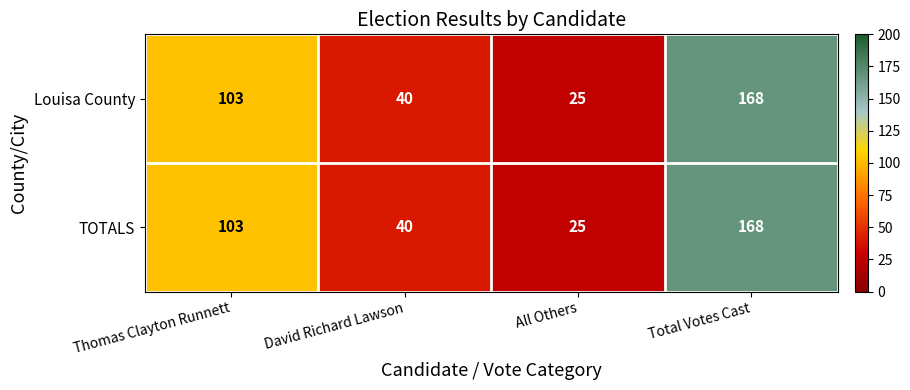

List the labels in order of TOTALS value, smallest first.

All Others, David Richard Lawson, Thomas Clayton Runnett, Total Votes Cast